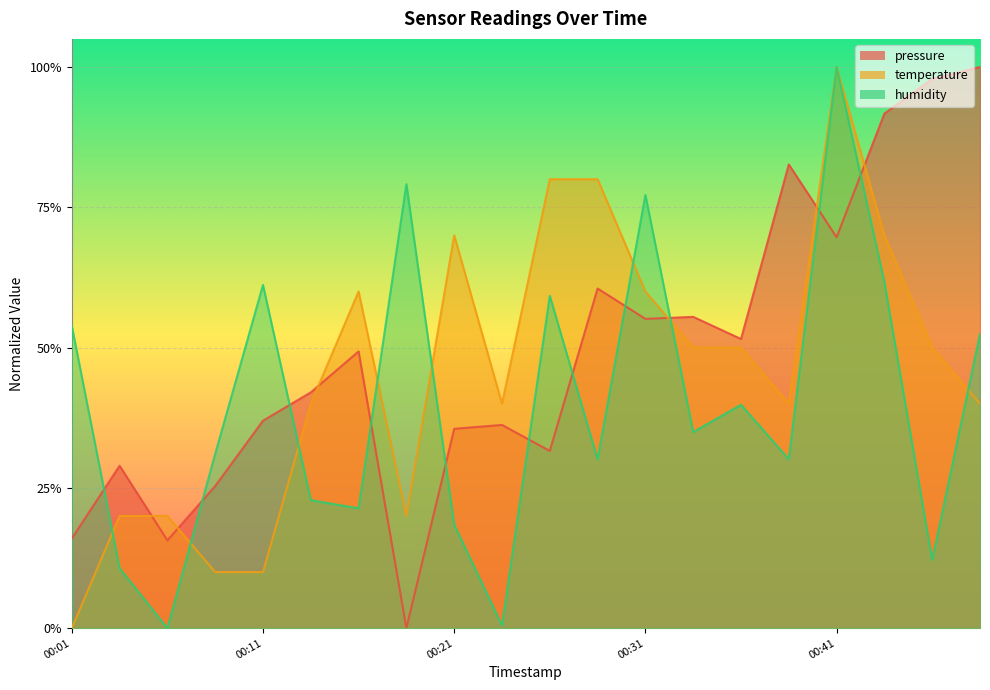

True or false: humidity has a value of 1.4 at 2023-01-20T00:18:52.

False